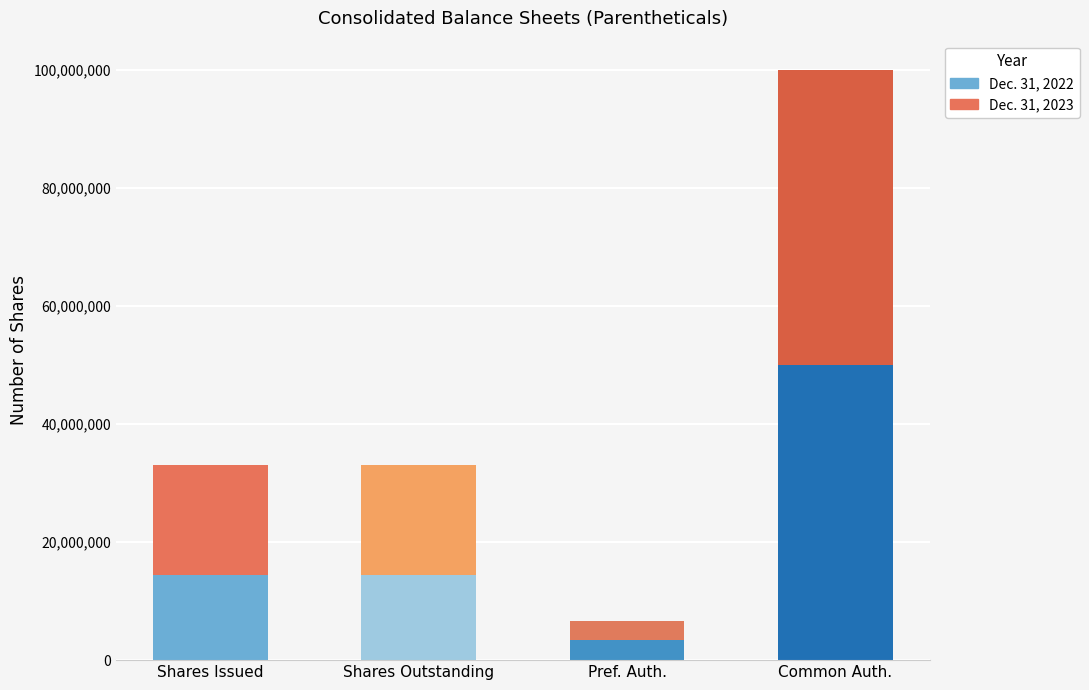

What are all the series names shown in the legend?

Dec. 31, 2022, Dec. 31, 2023